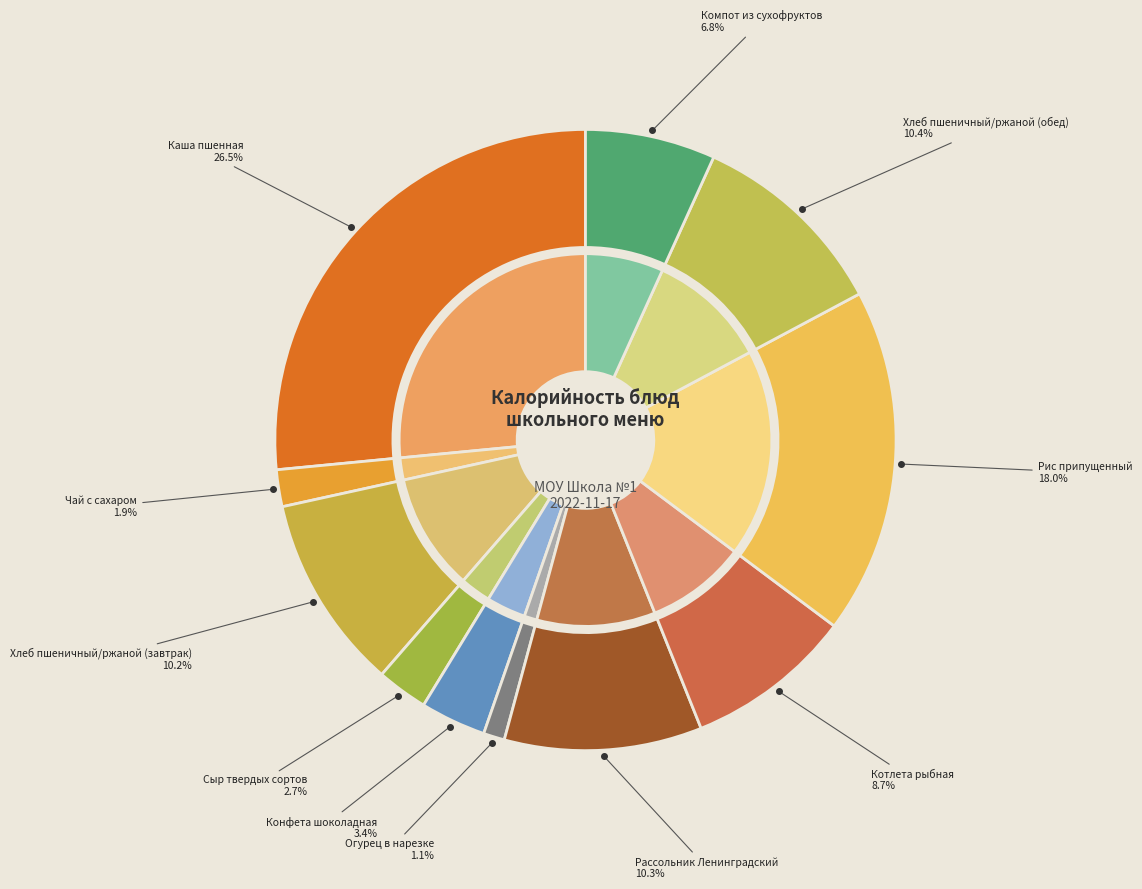

To the nearest percent, what is the combined percentage of Огурец в нарезке and Чай с сахаром?

3%